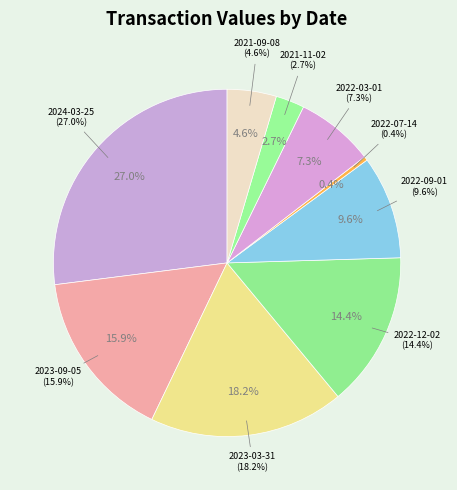

True or false: 2022-12-02 accounts for 20% of the total.

False